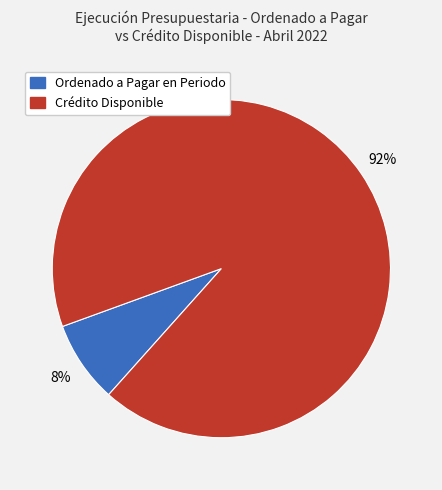

To the nearest percent, what is the difference between the largest and smallest slice percentages?

84%